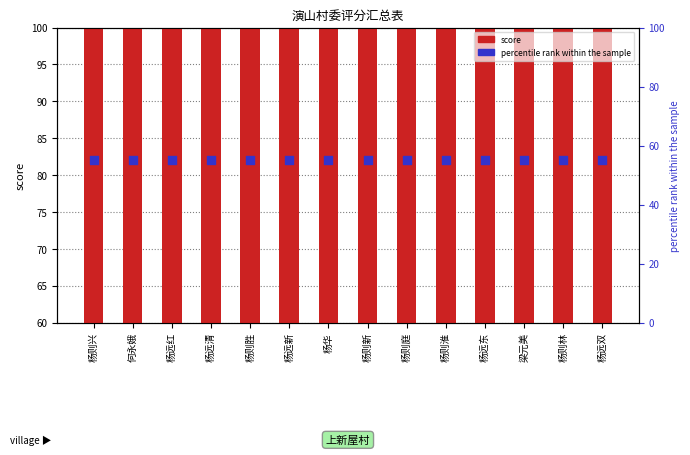

At how many categories does at least one series exceed 56?

14